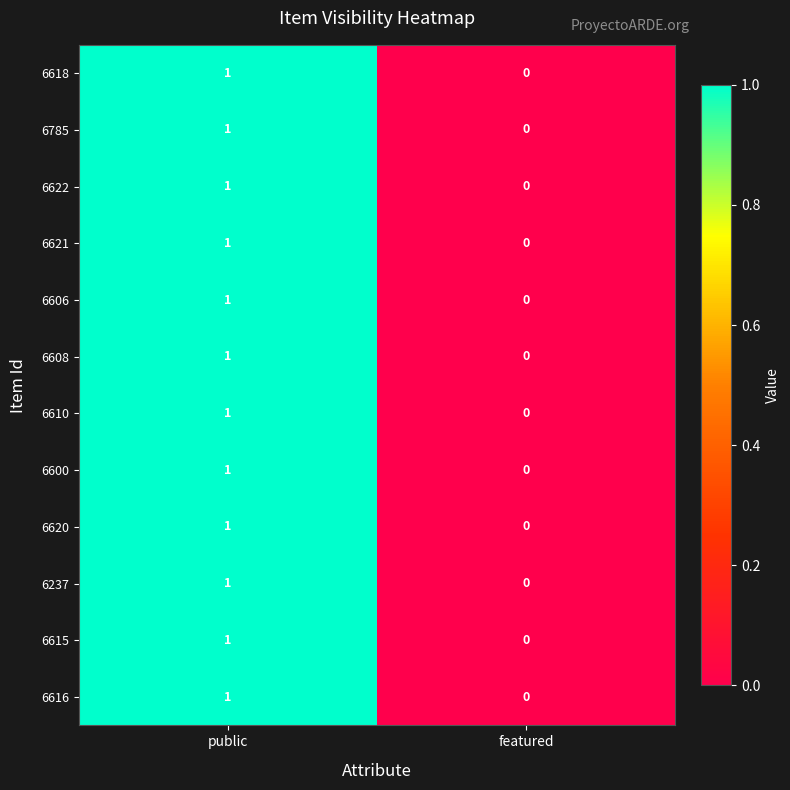

What is the total value across all series at public?

12